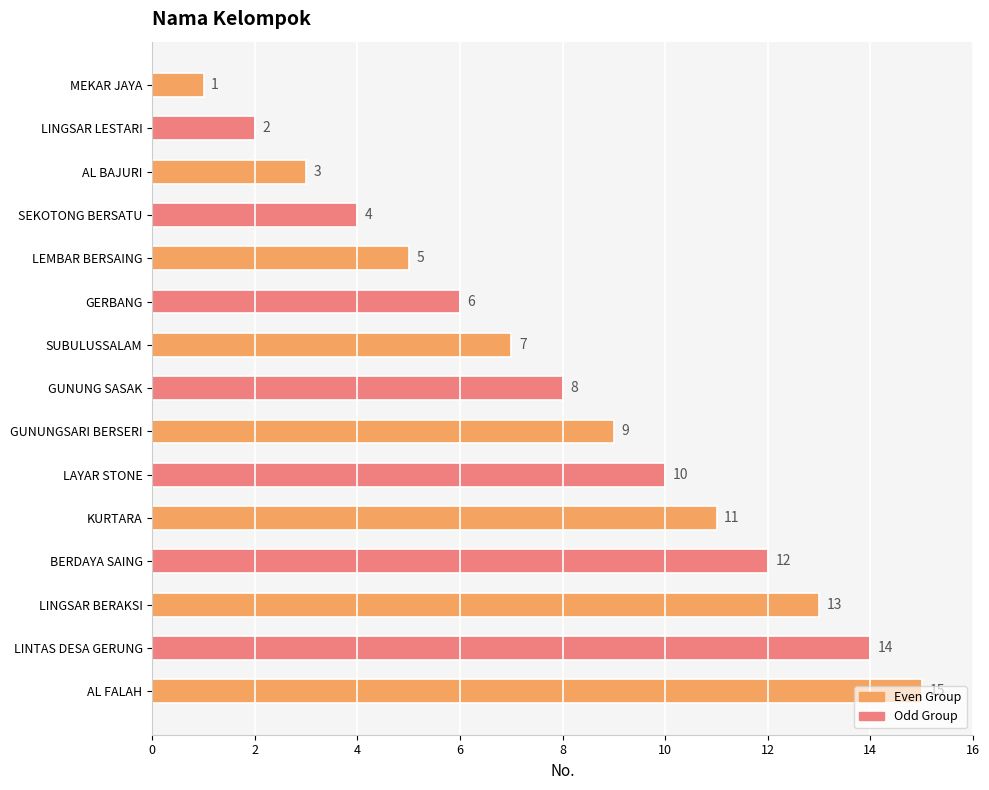

What position from the top is SEKOTONG BERSATU?

4